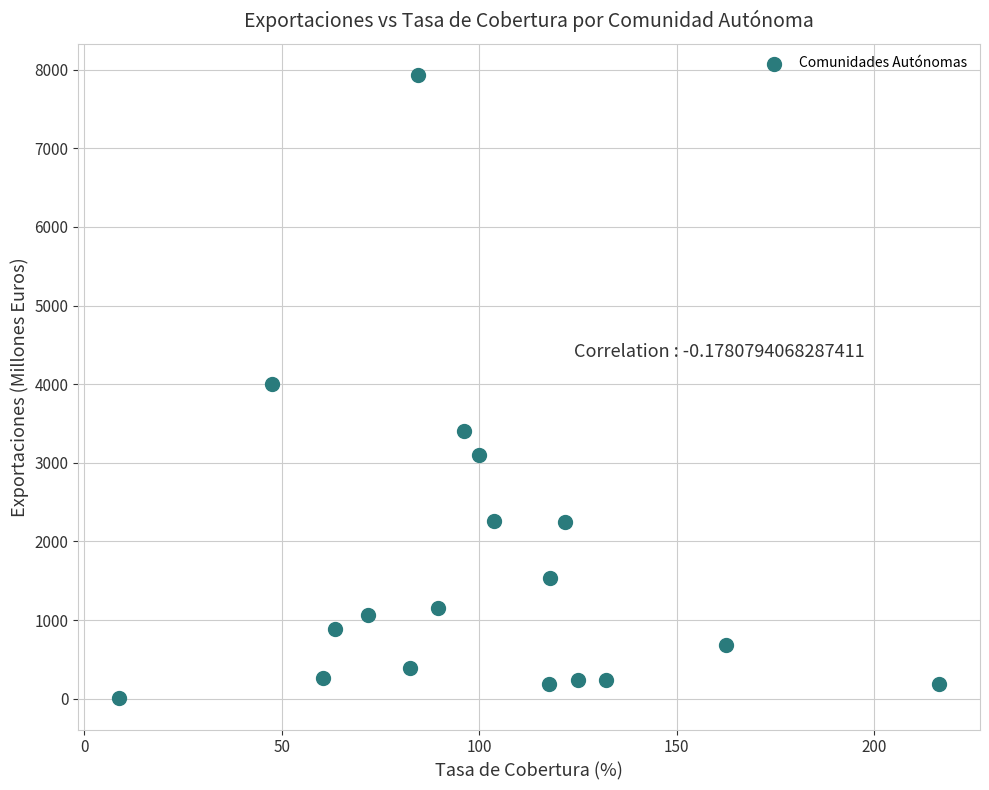

What is the range of X values (max minus min)?

207.6